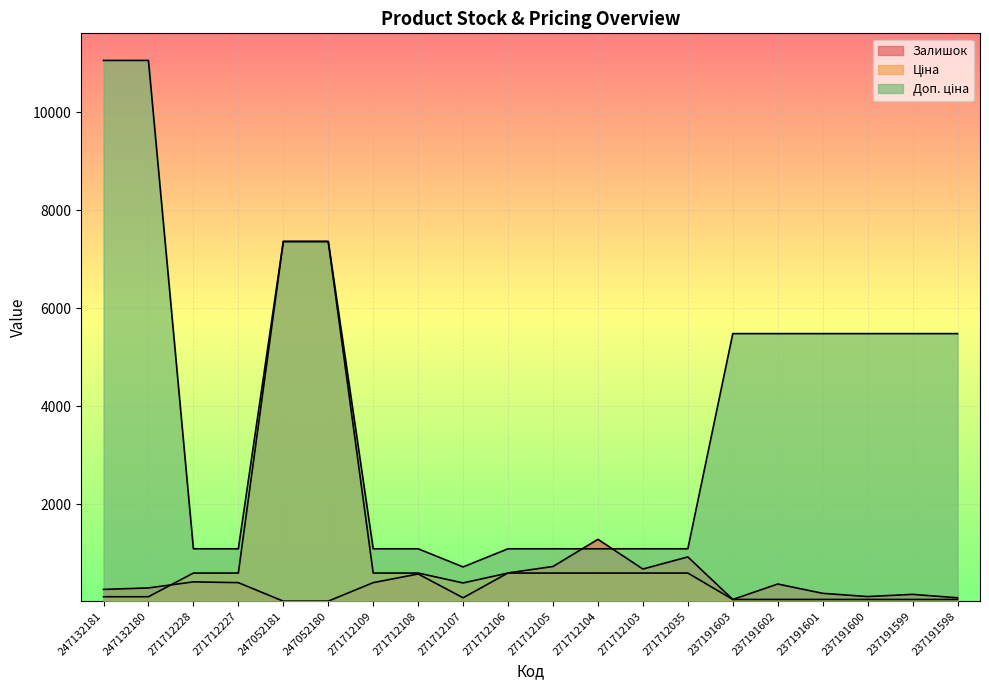

List the series in order of their peak value, lowest first.

Залишок, Ціна, Доп. ціна